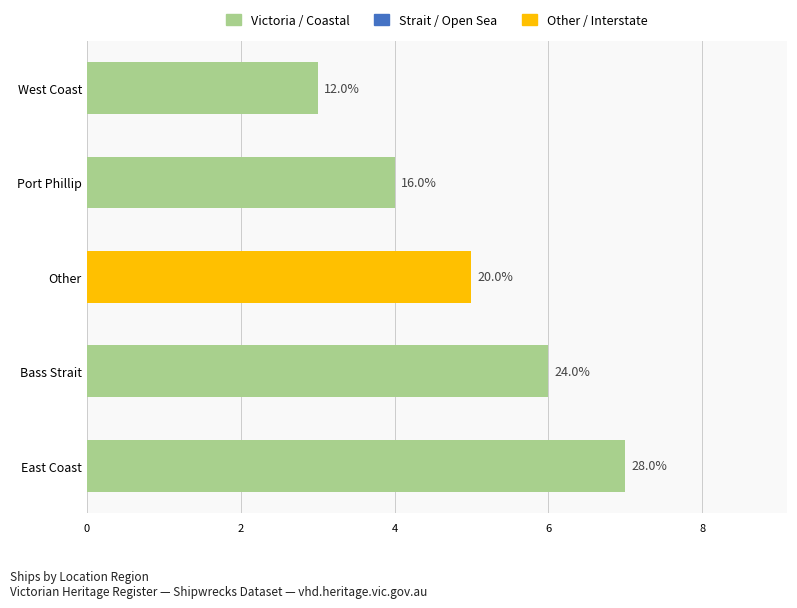

How many bars are there in total?

5